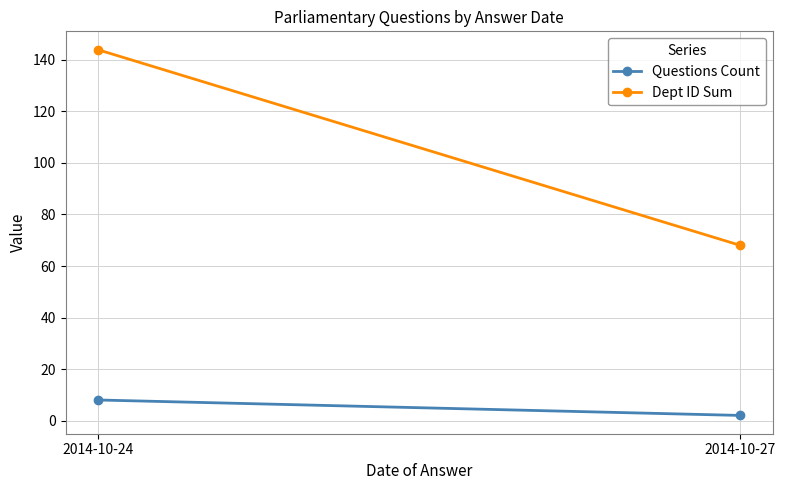

Read the Questions Count value at 2014-10-24.

8